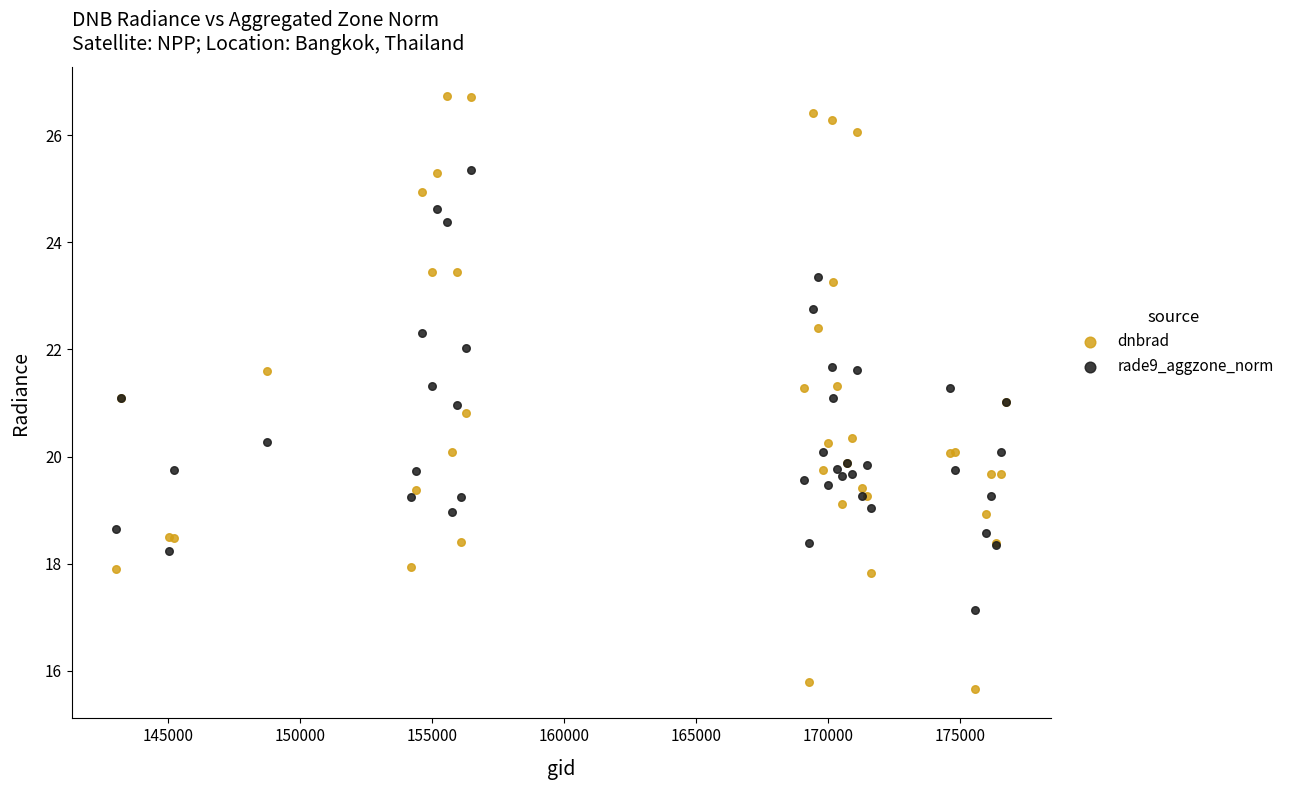

Which series contains the highest Y value?

dnbrad